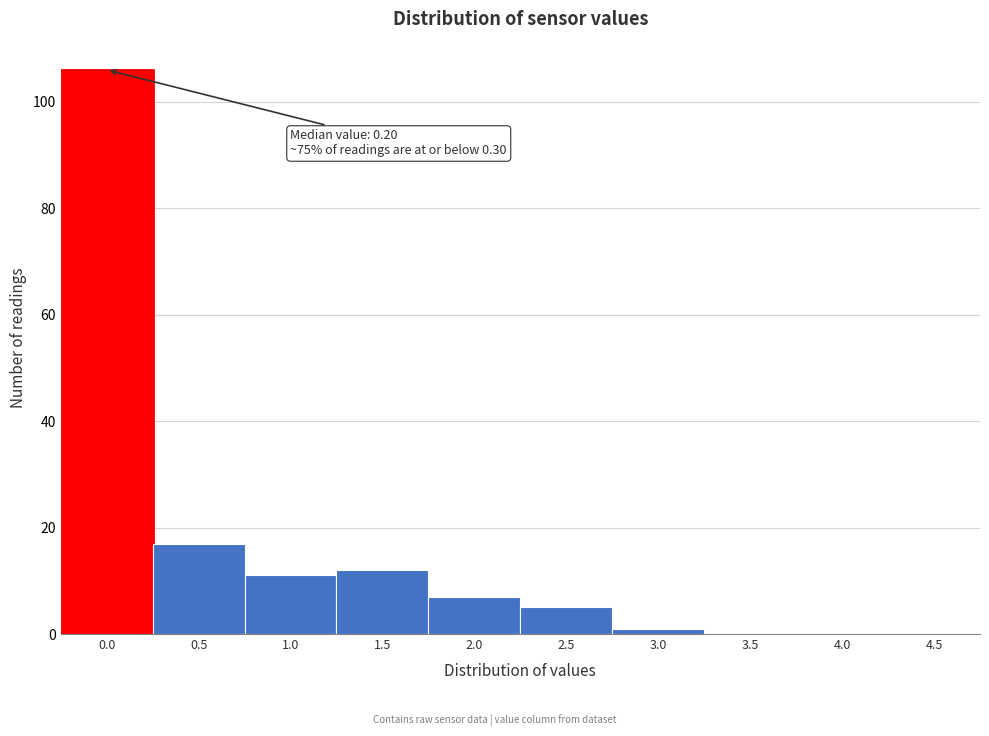

Reading right to left, what are all the values shown in this chart?

4.5=0	4.0=0	3.5=0	3.0=1	2.5=5	2.0=7	1.5=12	1.0=11	0.5=17	0.0=106